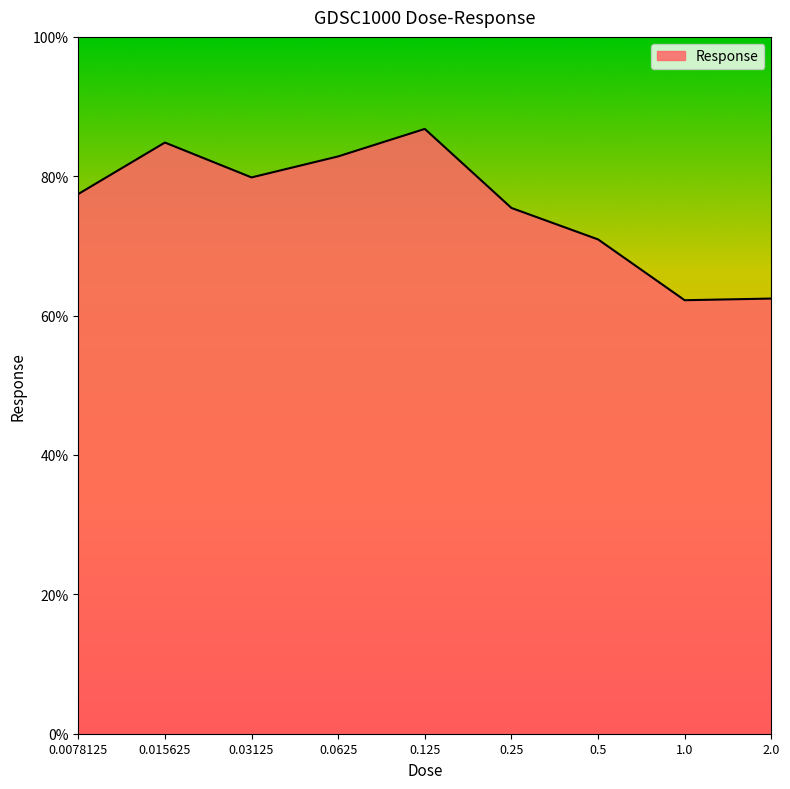

What is the difference between the maximum and minimum values?

24.6